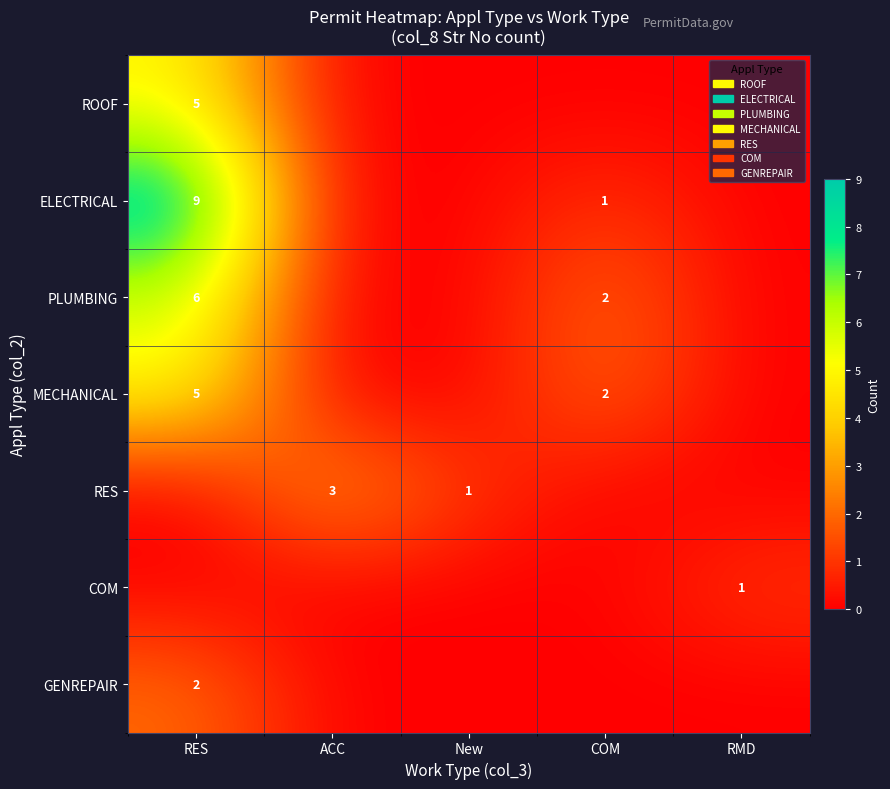

What is the spread (max minus min) of values at COM?

2